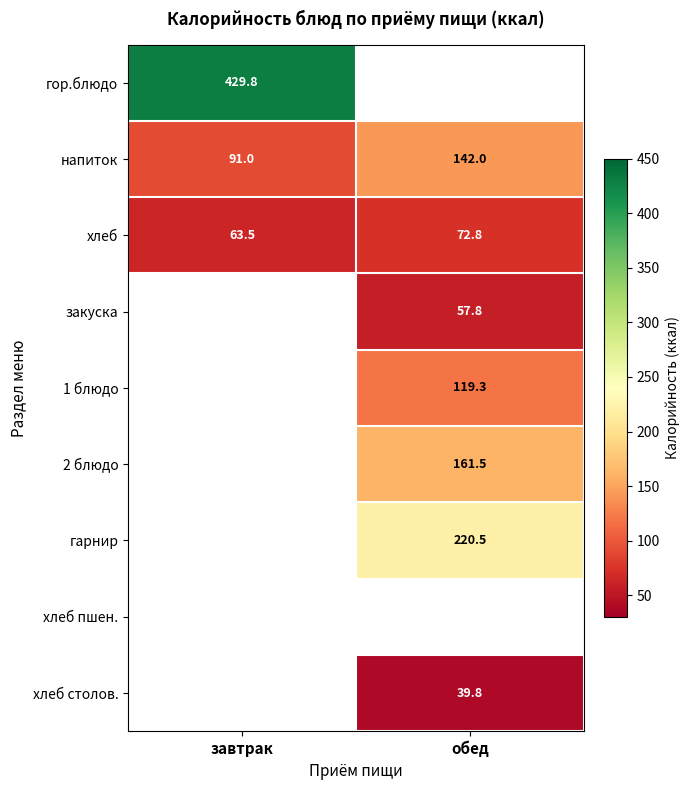

List the labels in order of напиток value, largest first.

обед, завтрак